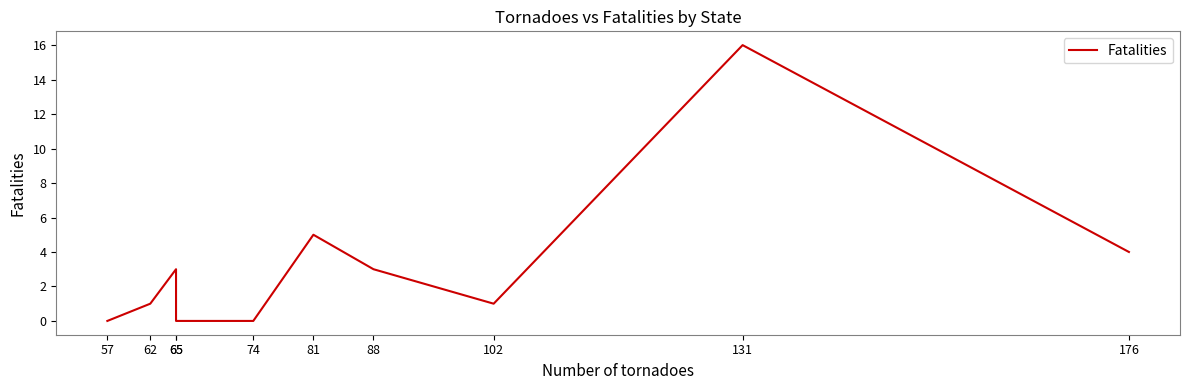

Which has a higher value, 176 or 81?

81